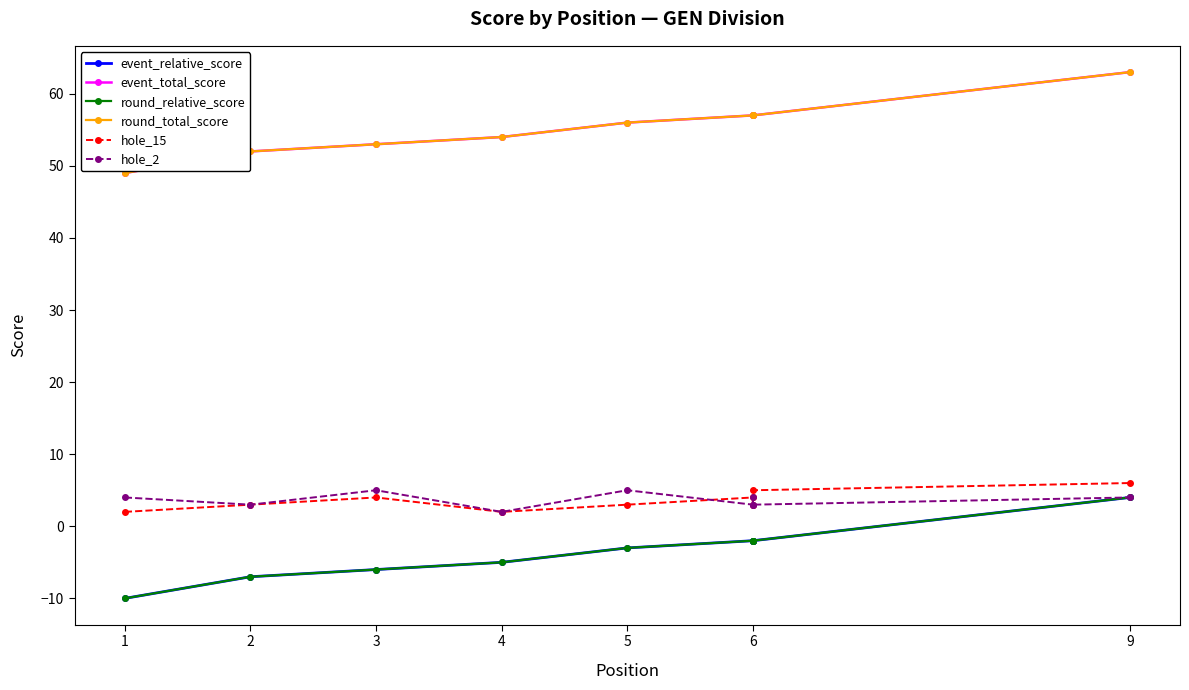

What is the label of the 6th point from the left?

6